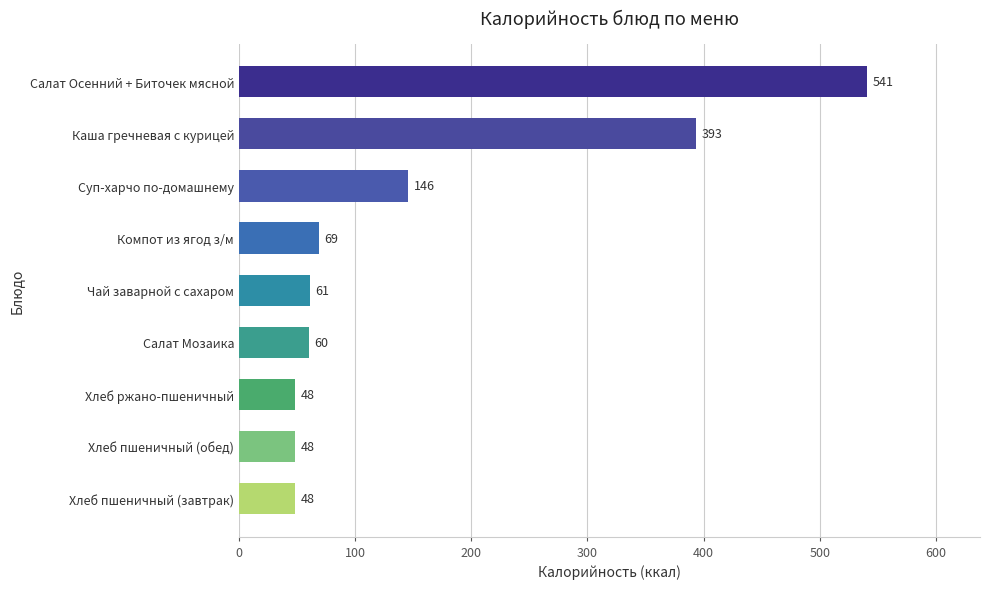

What is the difference between the values at Салат Мозаика and Хлеб пшеничный (завтрак)?

12.0